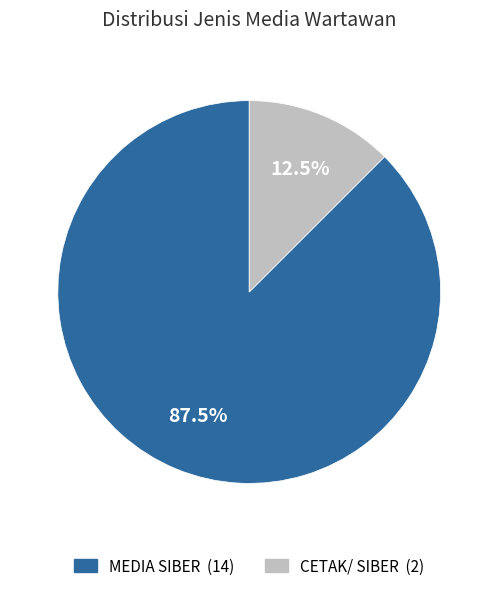

What is the ratio of the value at CETAK/ SIBER to the value at MEDIA SIBER?

0.1